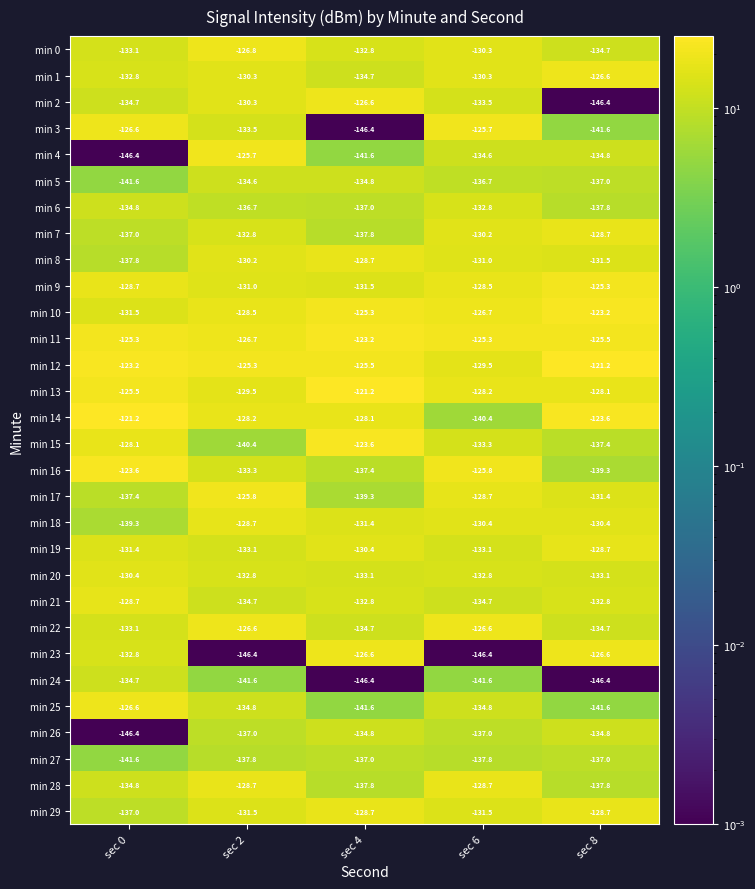

The min 4 series shows -134.6 at sec 6. True or false?

True